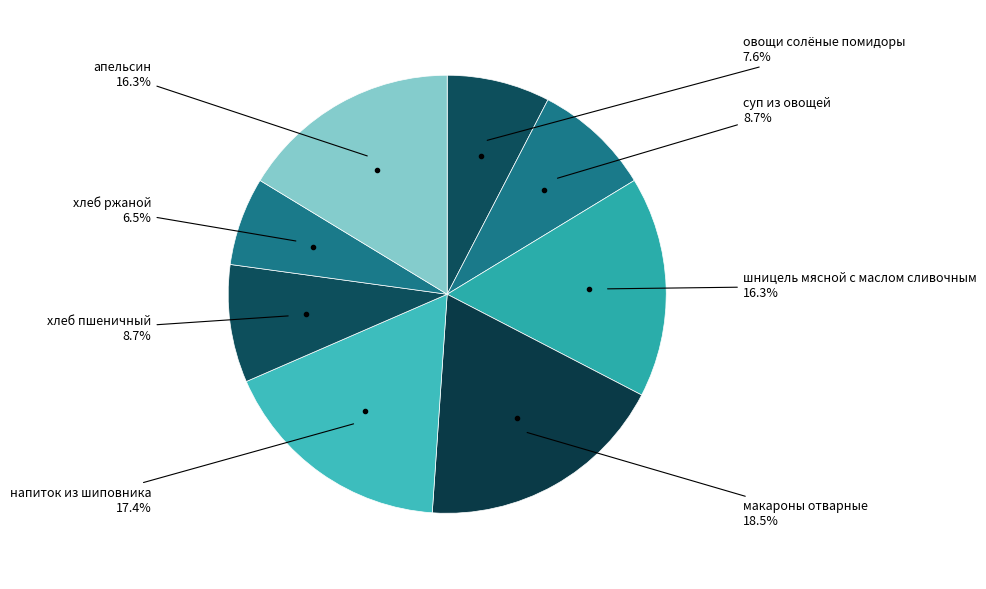

To the nearest percent, what is the average slice percentage?

12%